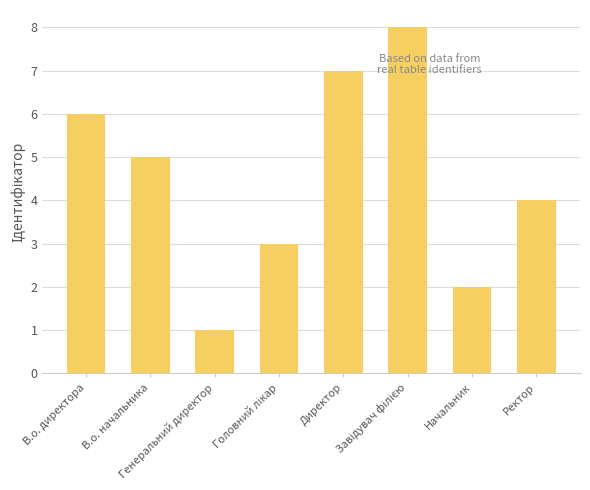

What is the maximum value shown in the chart?

8